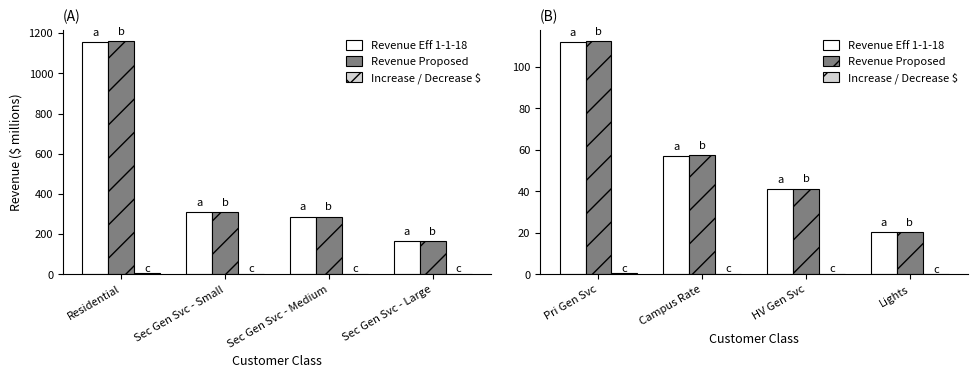

What is the difference between the second highest and second lowest values in the Revenue Eff 1-1-18 series?

16.0